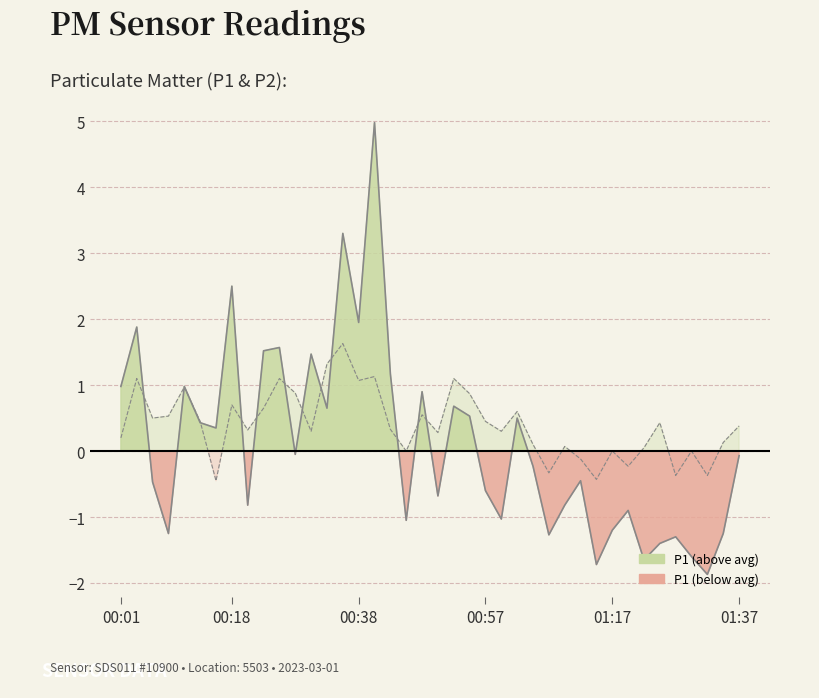

Is it true that P1 equals 6.9 at 16?

False